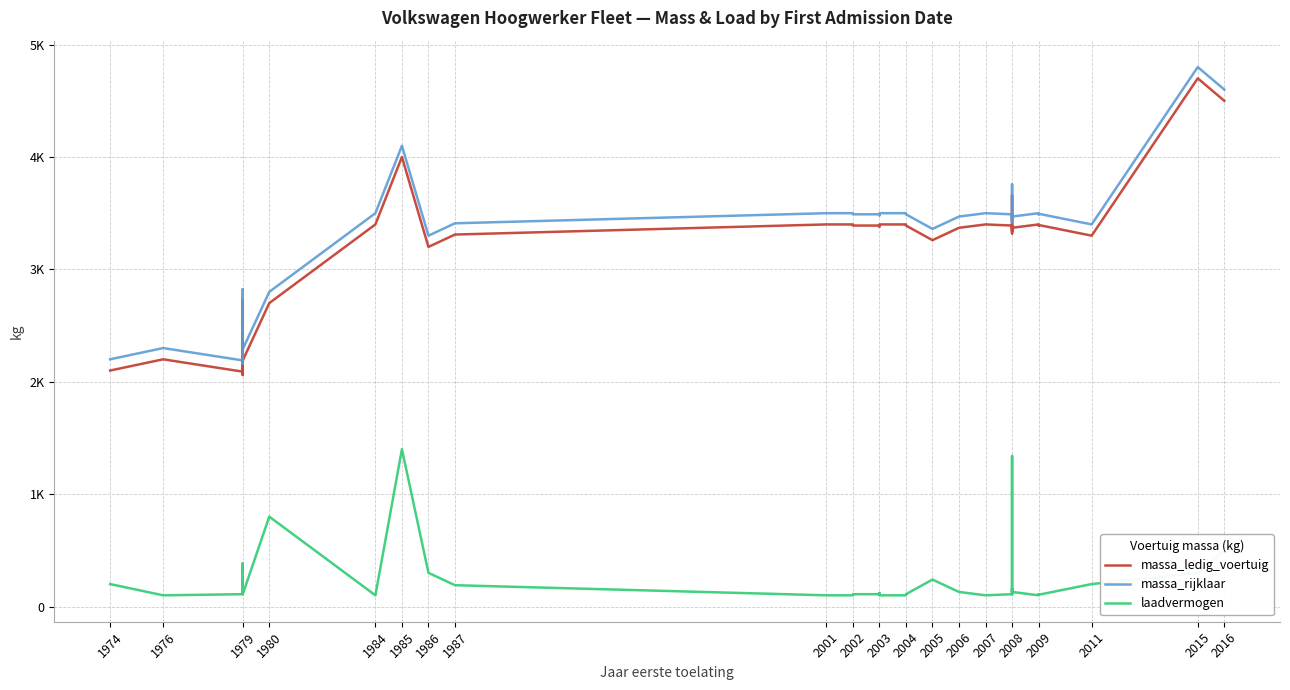

What is the sum of all massa_ledig_voertuig values?

117099